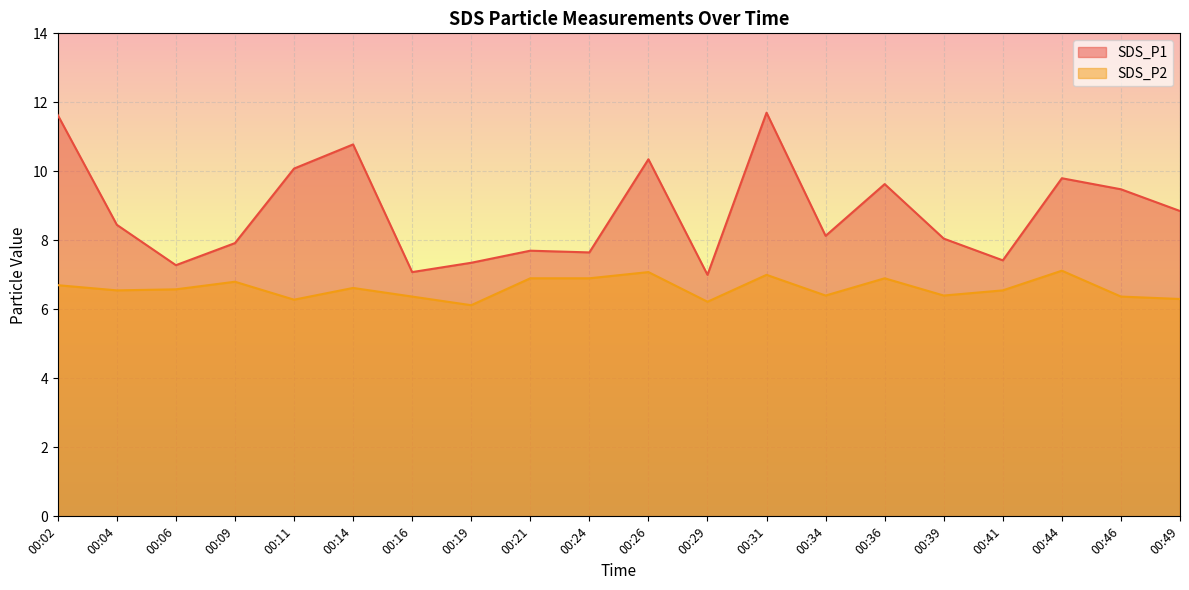

At which label is SDS_P1 closest to 9?

00:49